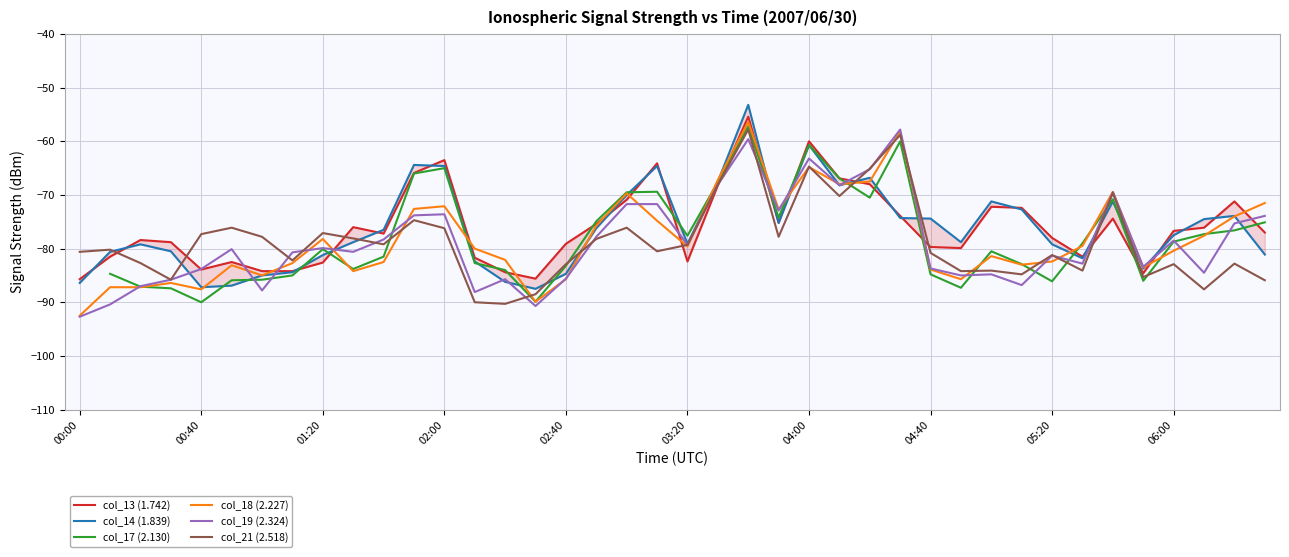

What is the approximate value of col_18 (2.227) at 2007/06/30 01:50?

-72.6